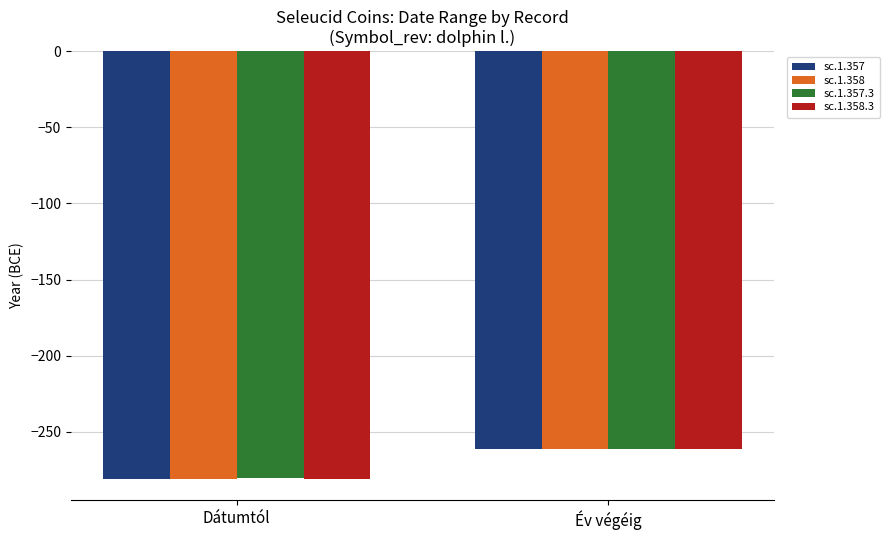

What are all the series names shown in the legend?

sc.1.357, sc.1.358, sc.1.357.3, sc.1.358.3